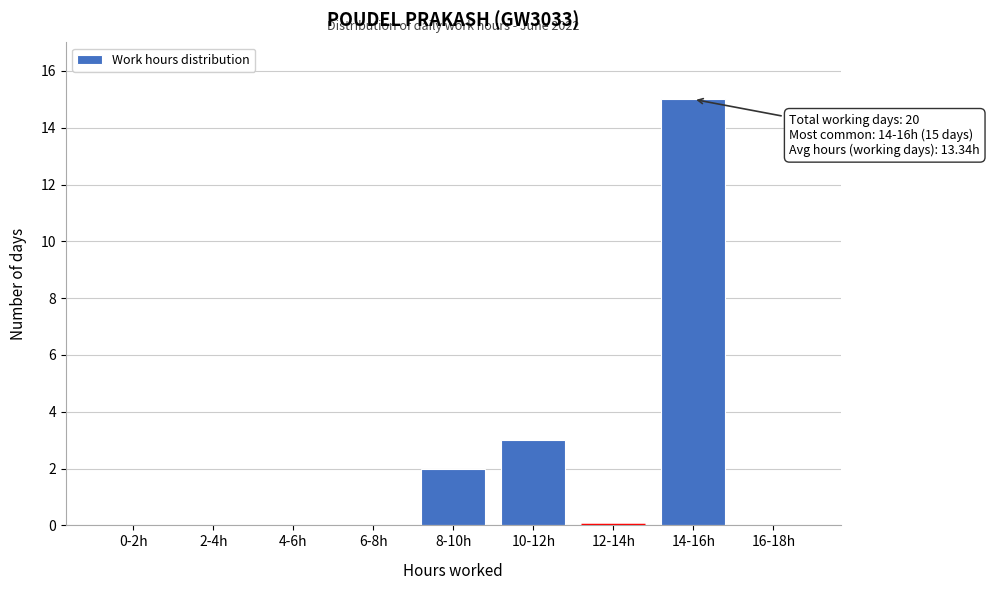

Reading right to left, what are all the values shown in this chart?

16-18h=0	14-16h=15	12-14h=0	10-12h=3	8-10h=2	6-8h=0	4-6h=0	2-4h=0	0-2h=0